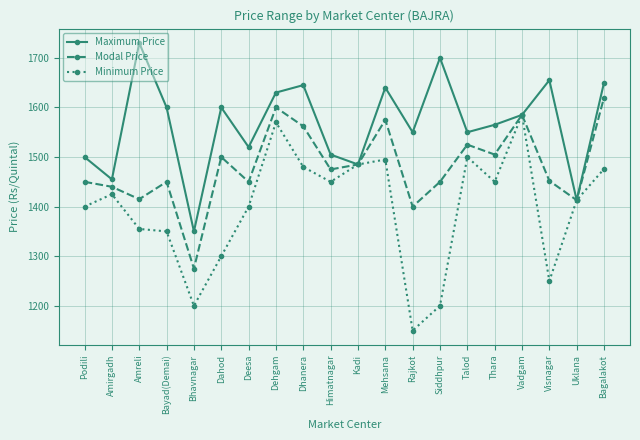

Is it true that Minimum Price equals 1480 at Dhanera?

True